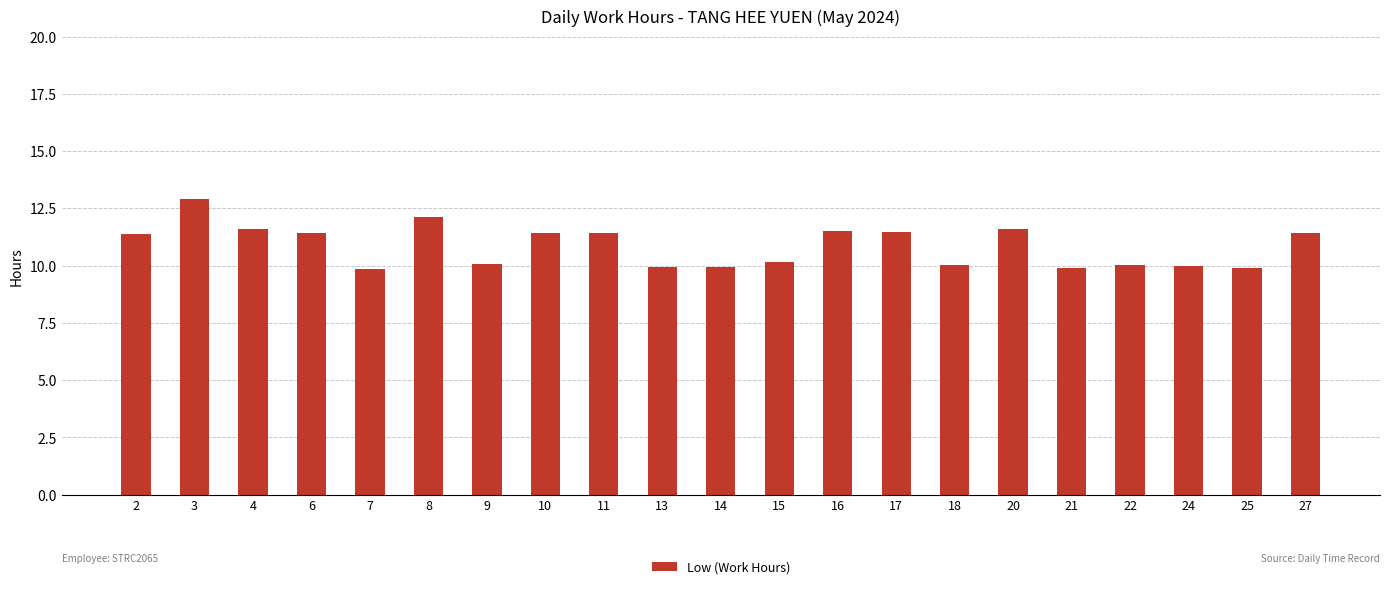

What is the greatest value displayed?

12.9